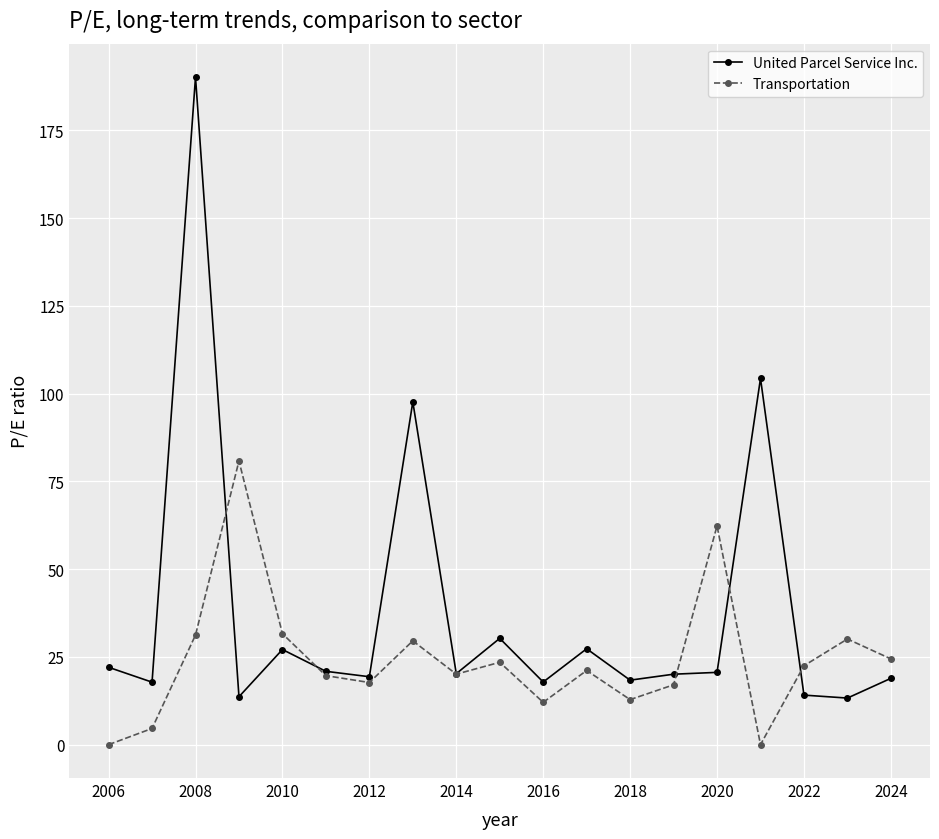

What is the value of the Transportation point at the 8th from the left?

29.6